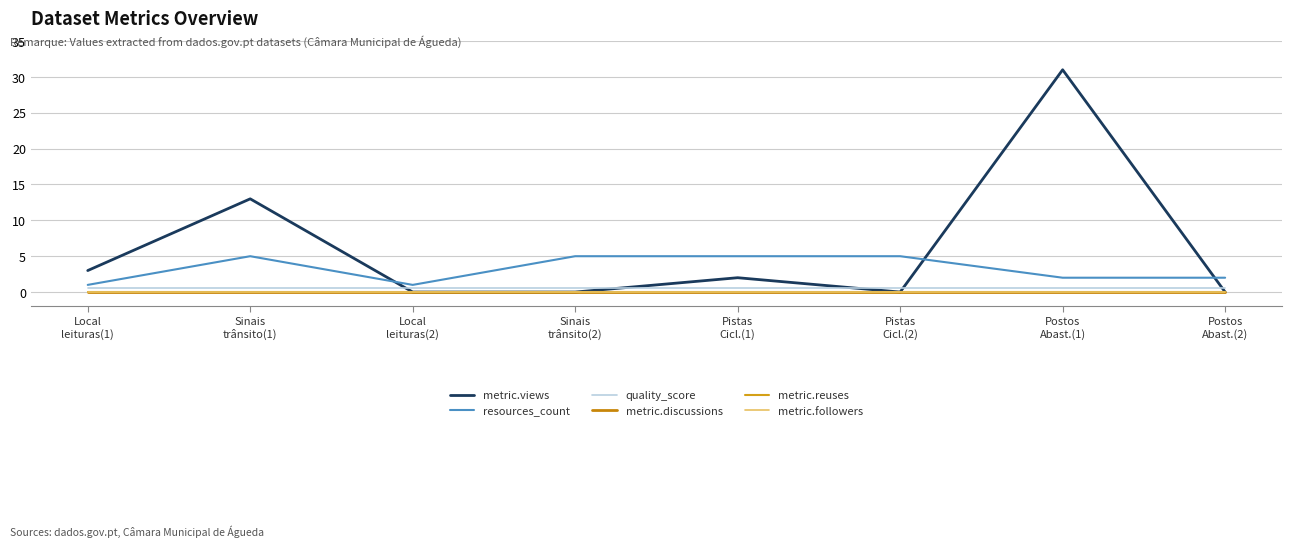

Which category has the lowest value across all series?

Local
leituras(2)